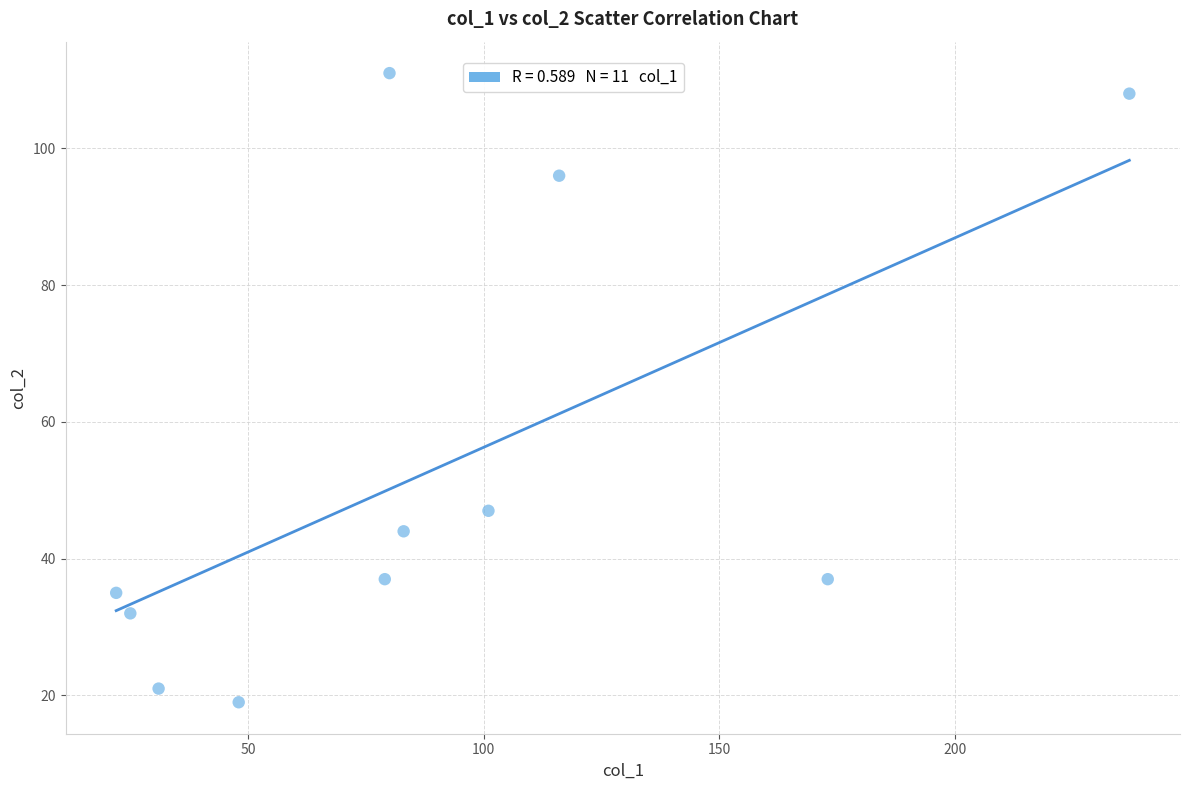

What is the range of X values (max minus min)?

215